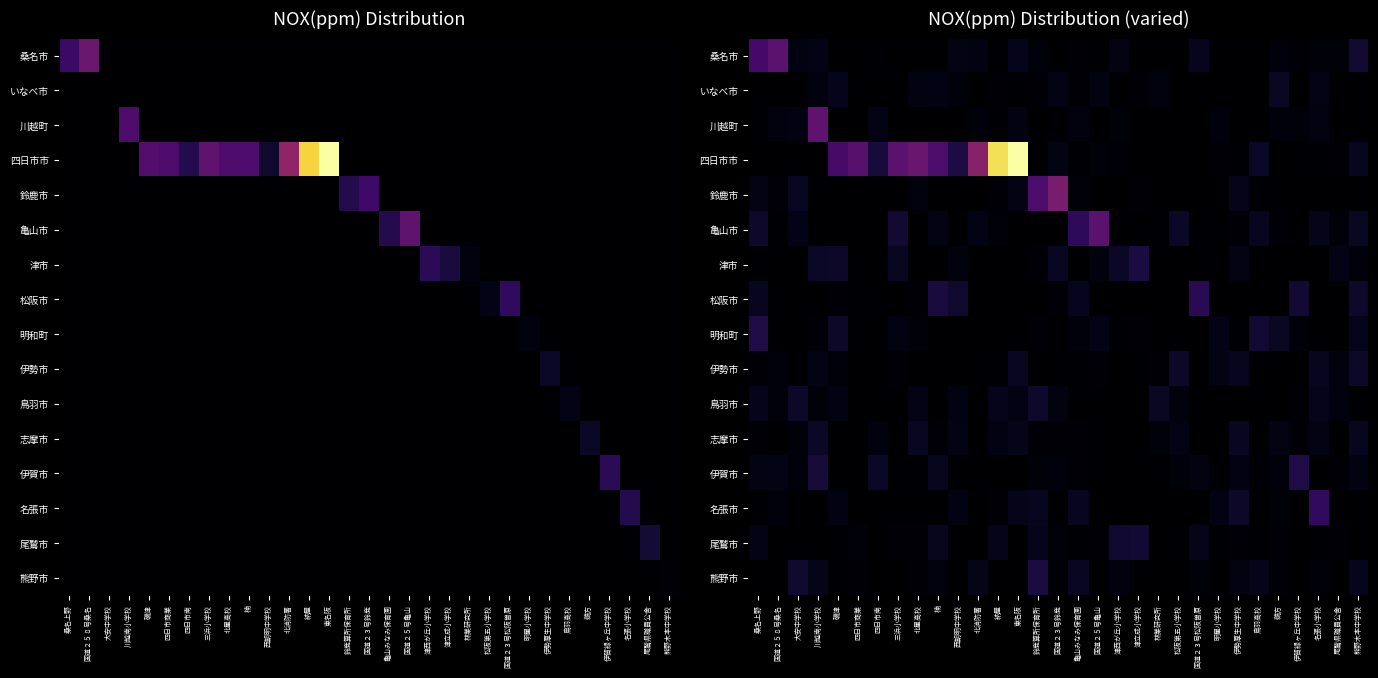

Which category has the lowest value across all series?

磯津